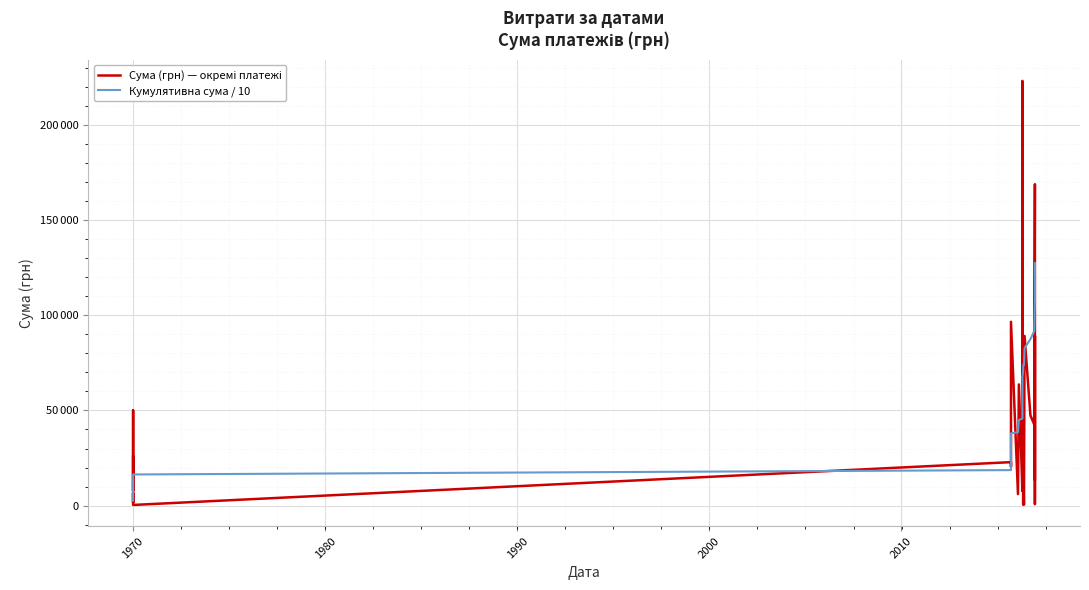

How many lines are shown in the chart?

2